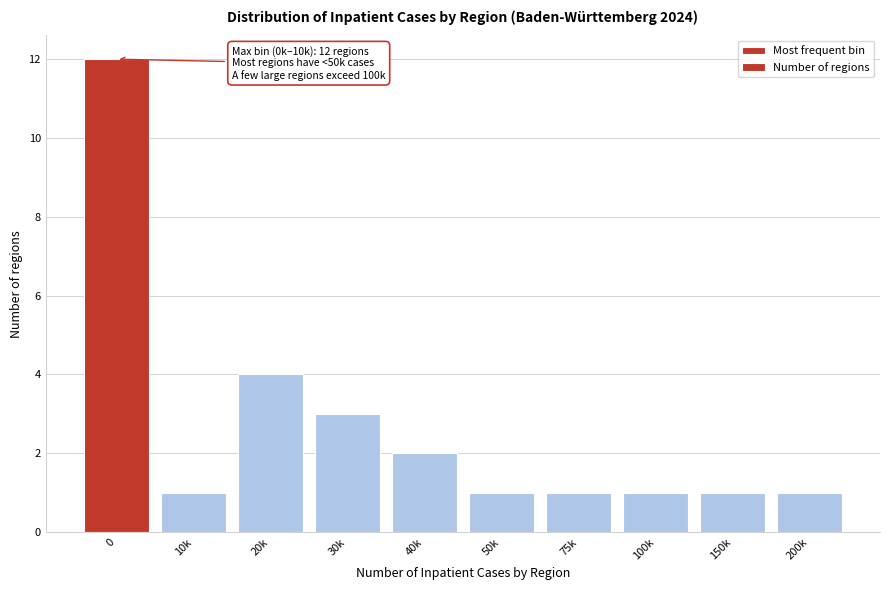

Reading right to left, extract all data points from this chart.

1	1	1	1	1	2	3	4	1	12